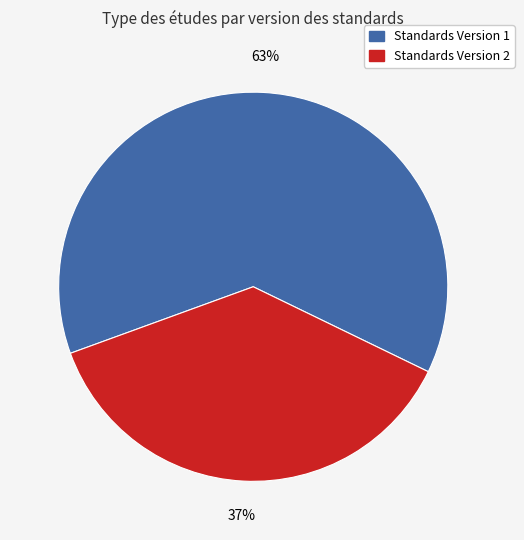

Is there any slice that represents more than half of the pie?

Yes